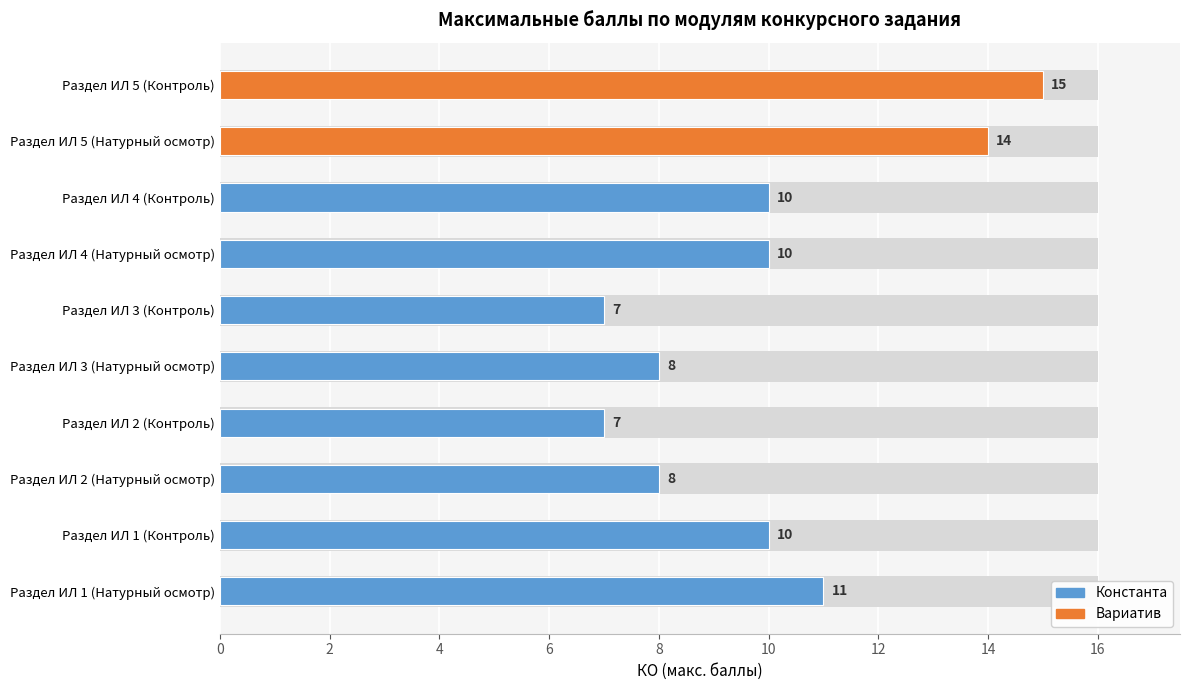

Does the chart contain any negative values?

No